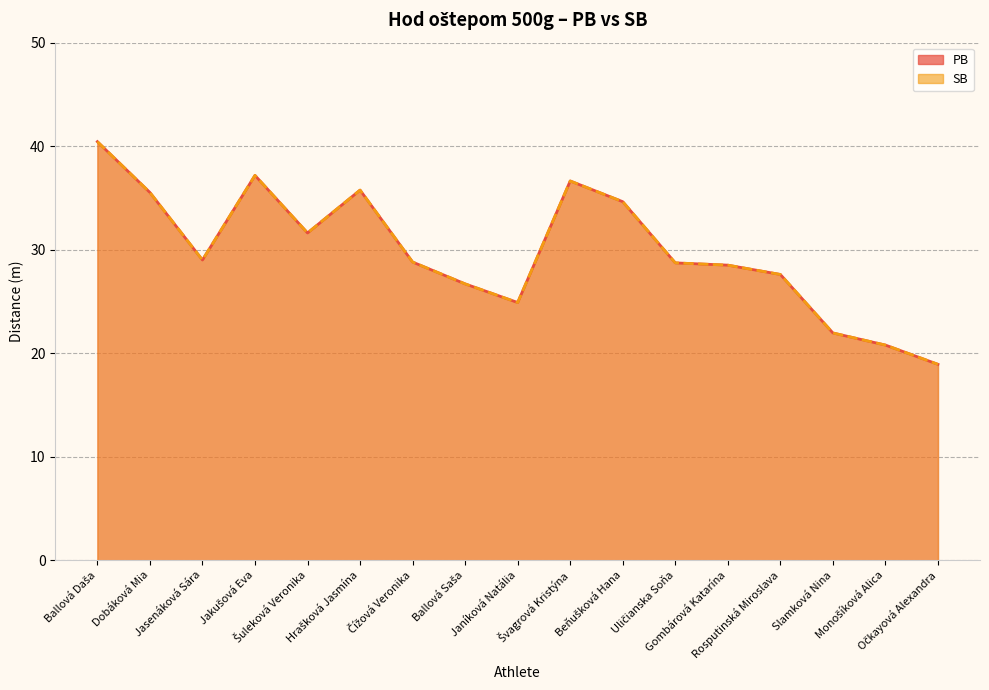

True or false: SB and PB cross at least once.

False